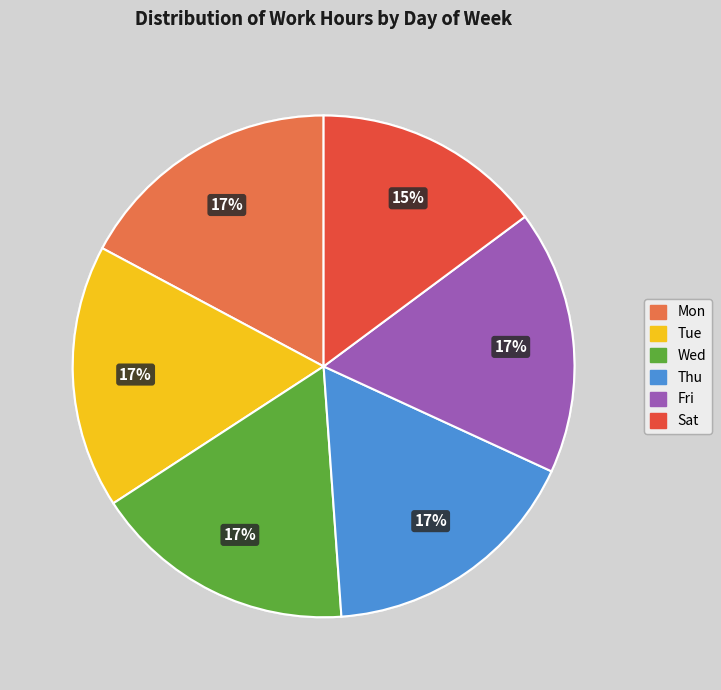

Is it true that Fri is 23% of the pie?

False